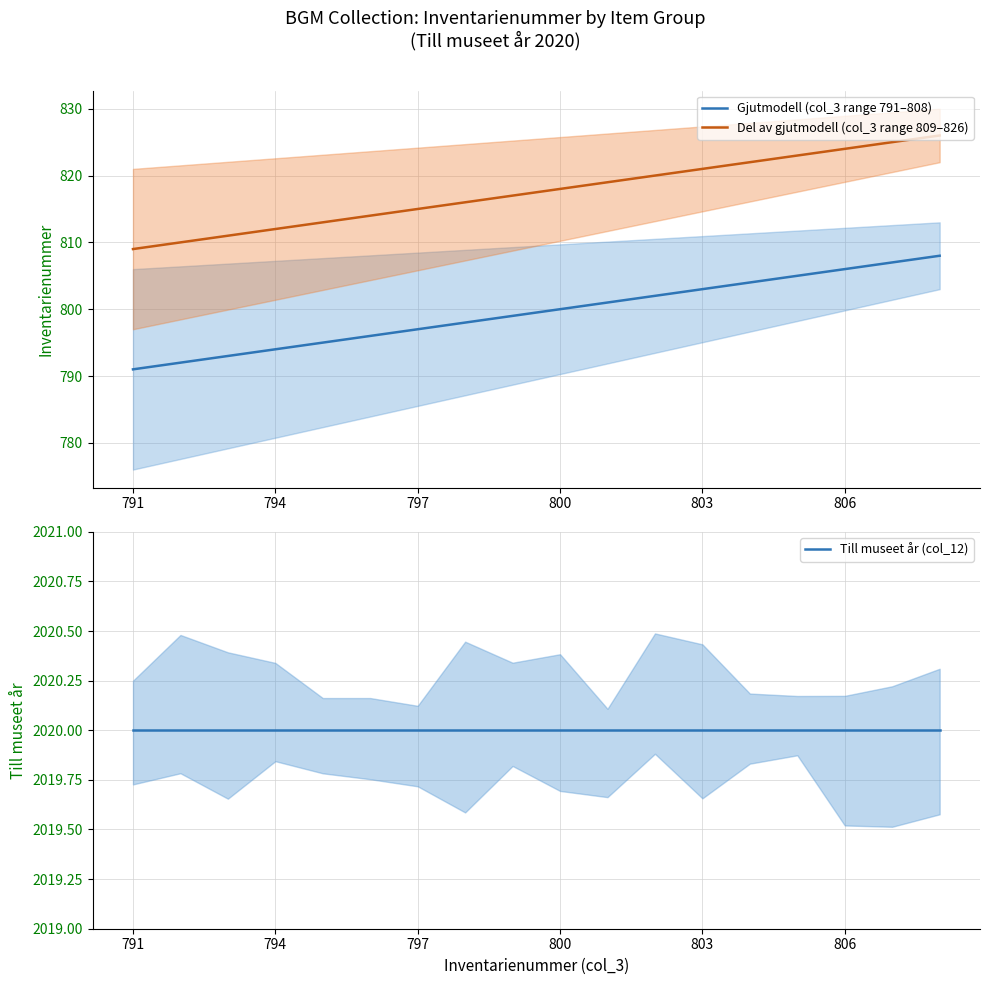

True or false: Gjutmodell (col_3 range 791–808) and Del av gjutmodell (col_3 range 809–826) cross at least once.

False